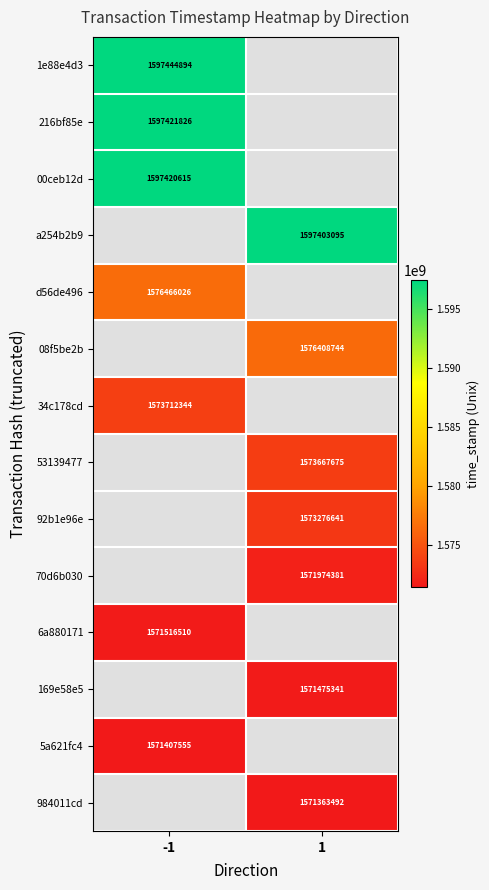

What is the minimum value shown in the chart?

1571363492.0